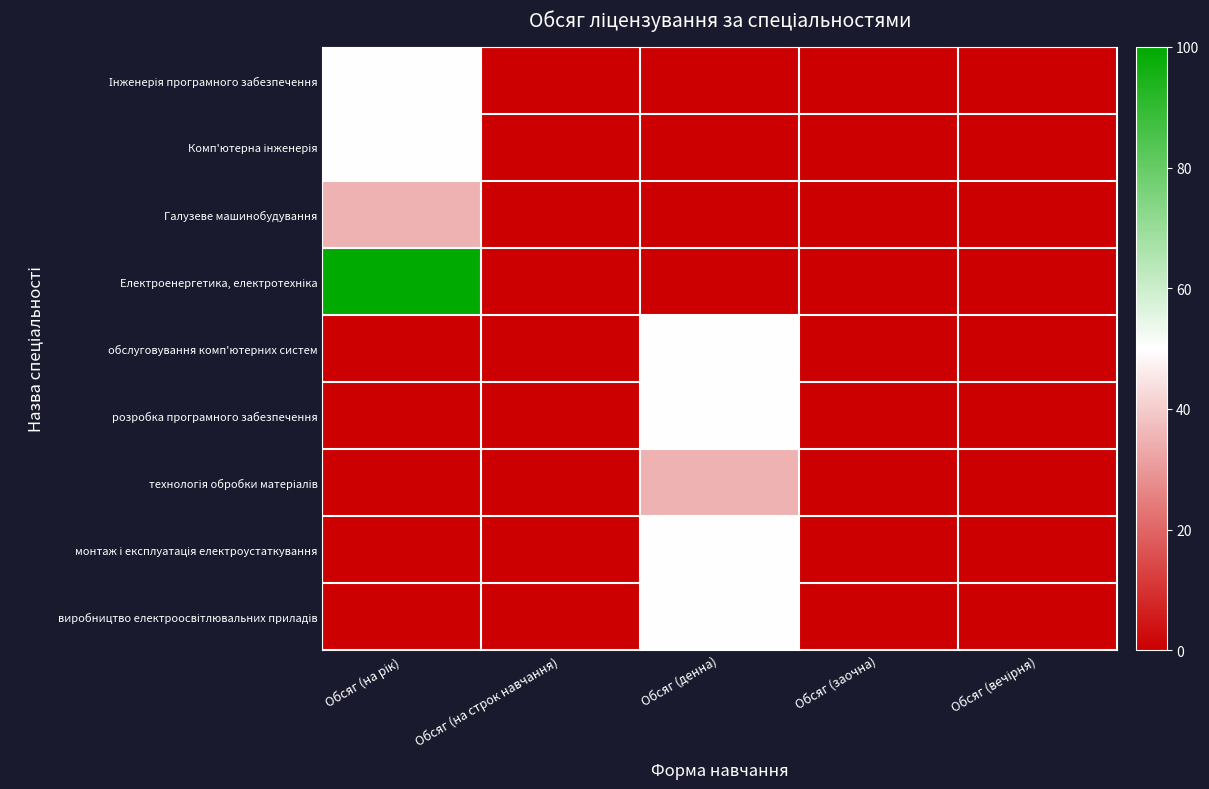

Which has a higher value, Обсяг (на рік) or Обсяг (на строк навчання)?

Обсяг (на рік)